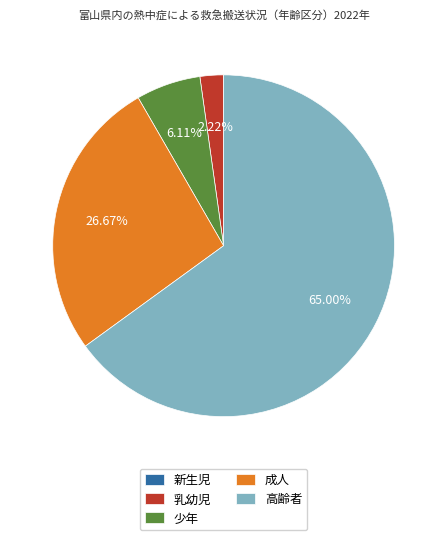

Is there a majority slice in this chart?

Yes